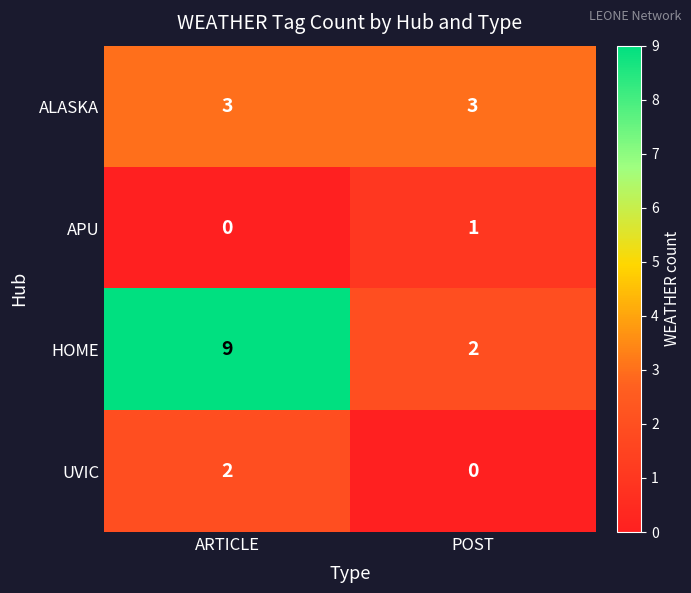

Reading left to right, list all the values displayed in this chart.

ALASKA: 3	3
APU: 0	1
HOME: 9	2
UVIC: 2	0